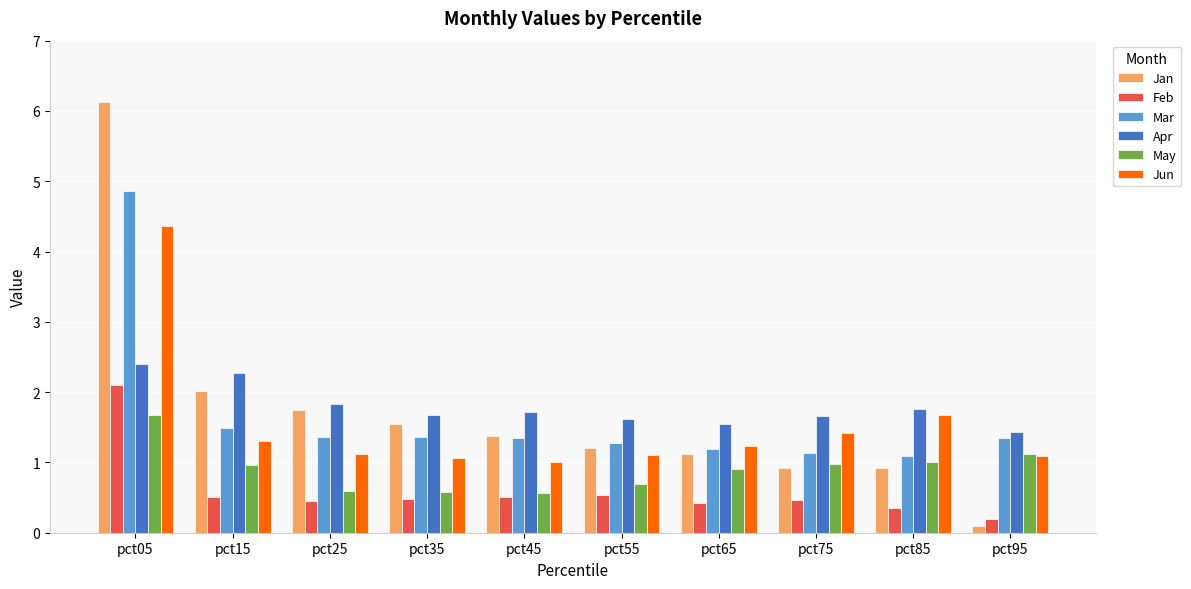

What is the value of the Jan bar at the 8th from the left?

0.9